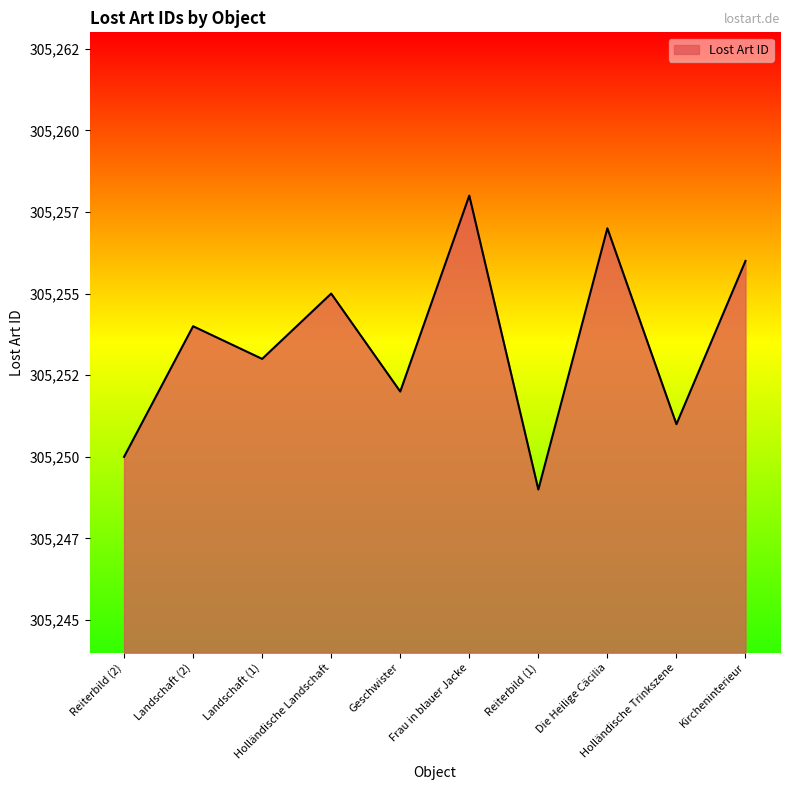

Does the chart have visible grid lines?

No